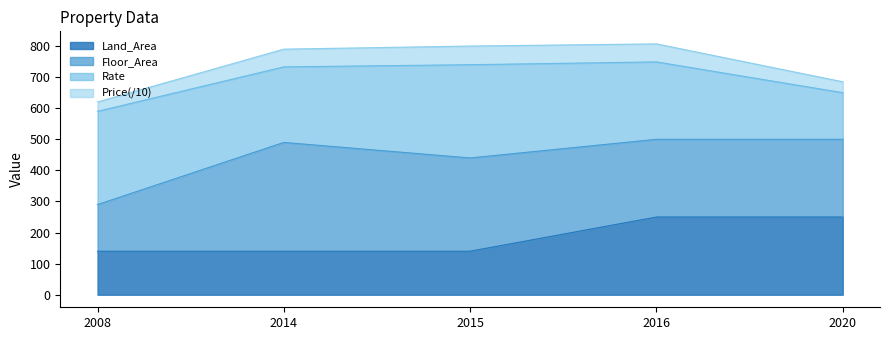

How many interior local peaks does the Price series have?

1